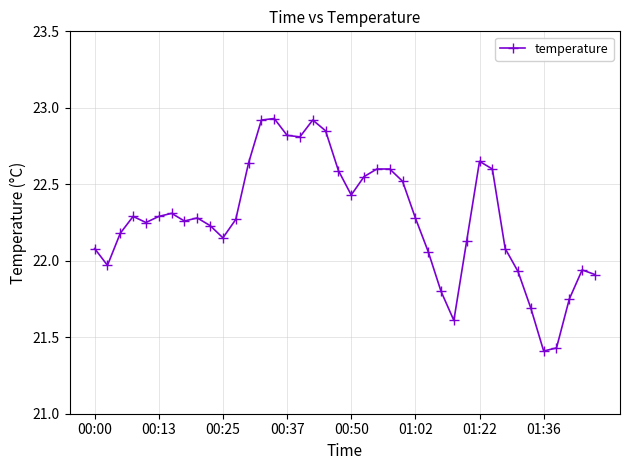

True or false: there are more than 2 points higher than both neighbors.

True